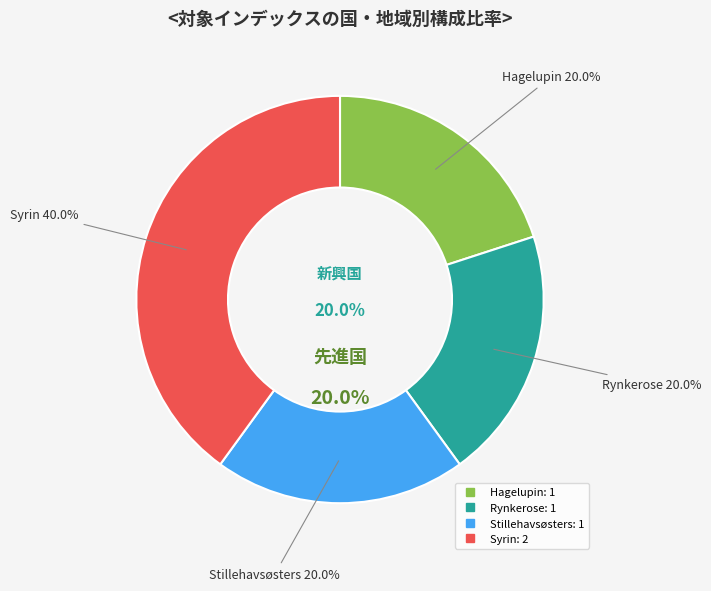

How much of the chart is everything except Hagelupin?

80.0%